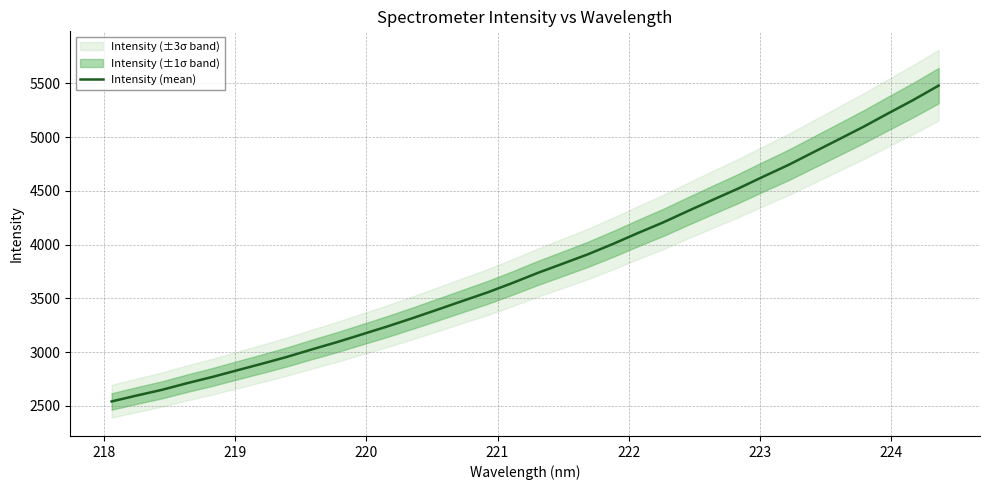

How many lines are shown in the chart?

1